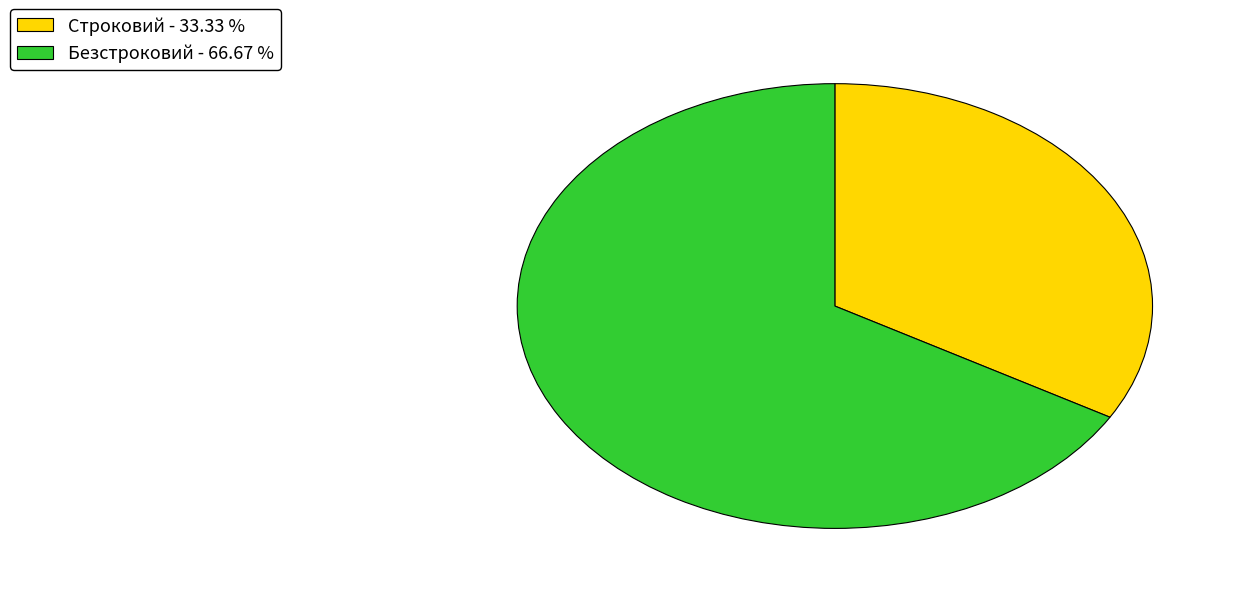

How many slices are in this pie chart?

2